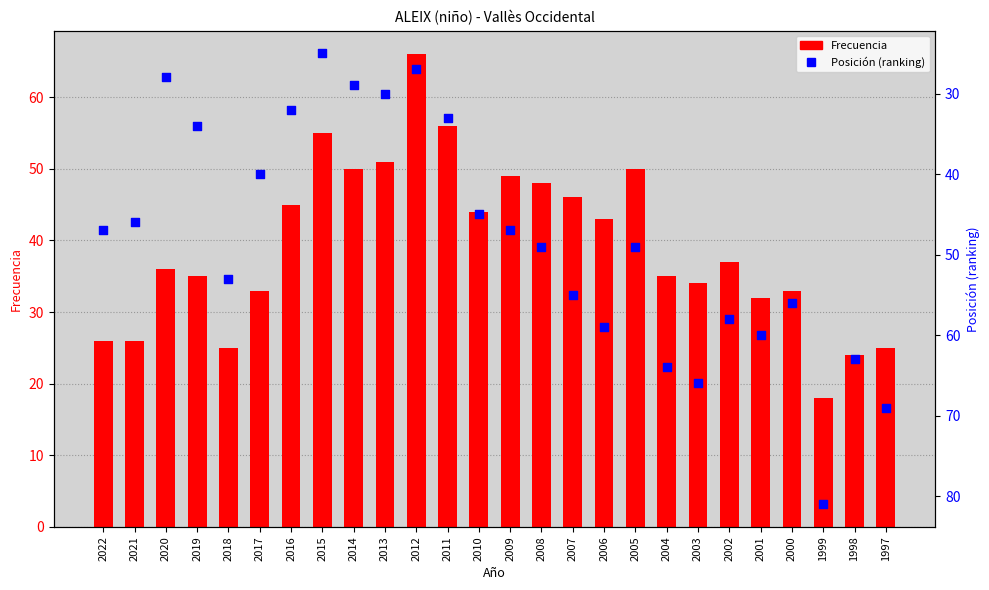

What are all the series names shown in the legend?

Frecuencia, Posición (ranking)